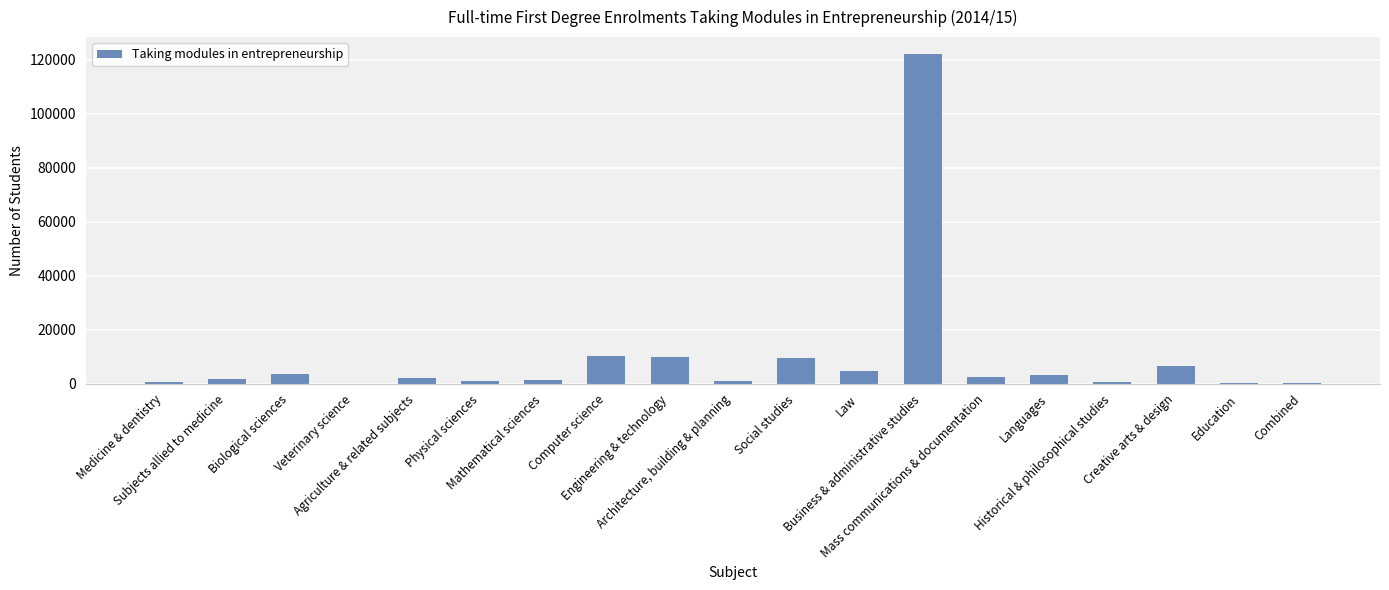

What is the maximum value shown in the chart?

122185